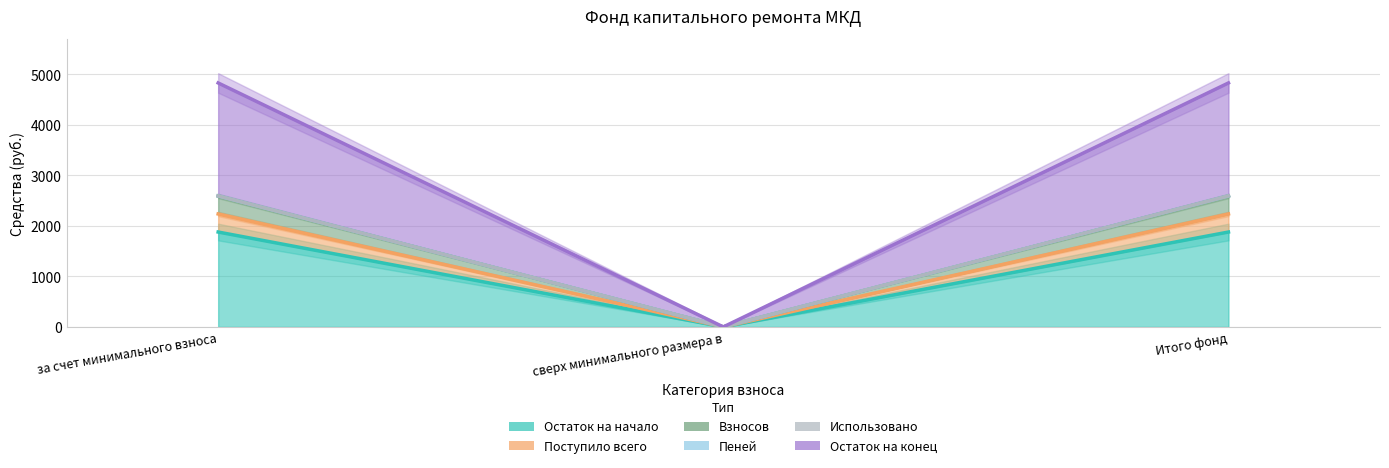

Count the number of data series in this chart.

6